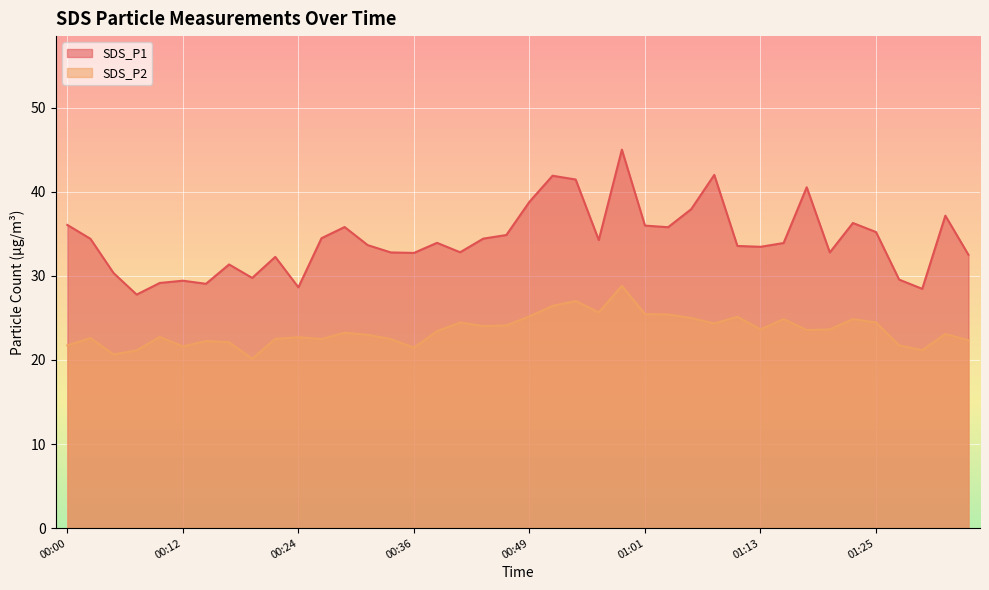

The value of SDS_P2 at 01:25 is 13.6. True or false?

False